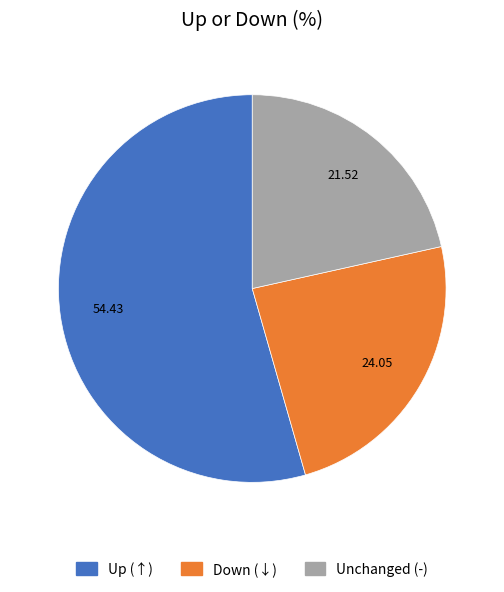

Is there any slice that represents more than half of the pie?

Yes